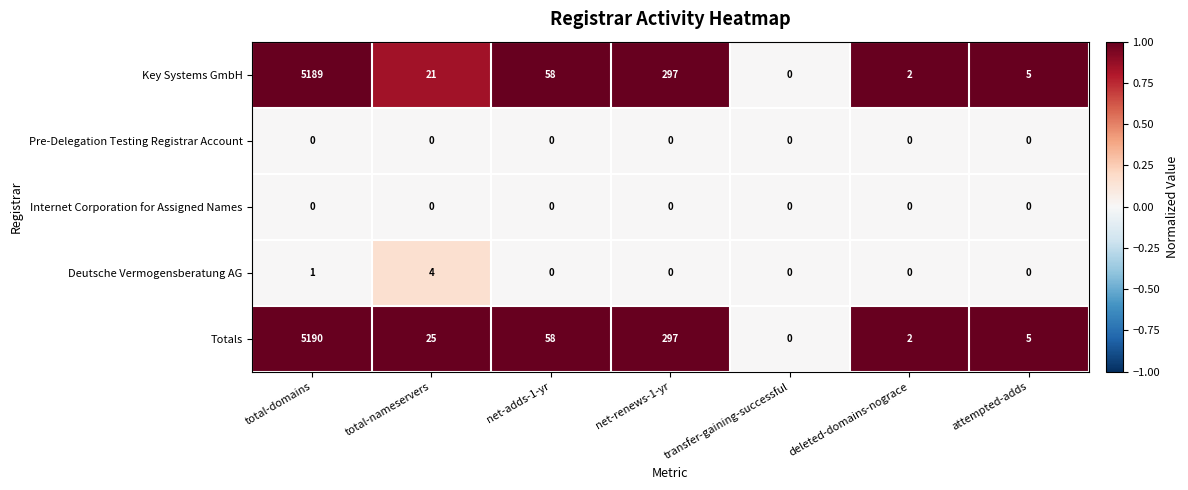

What is the total value across all series at net-renews-1-yr?

594